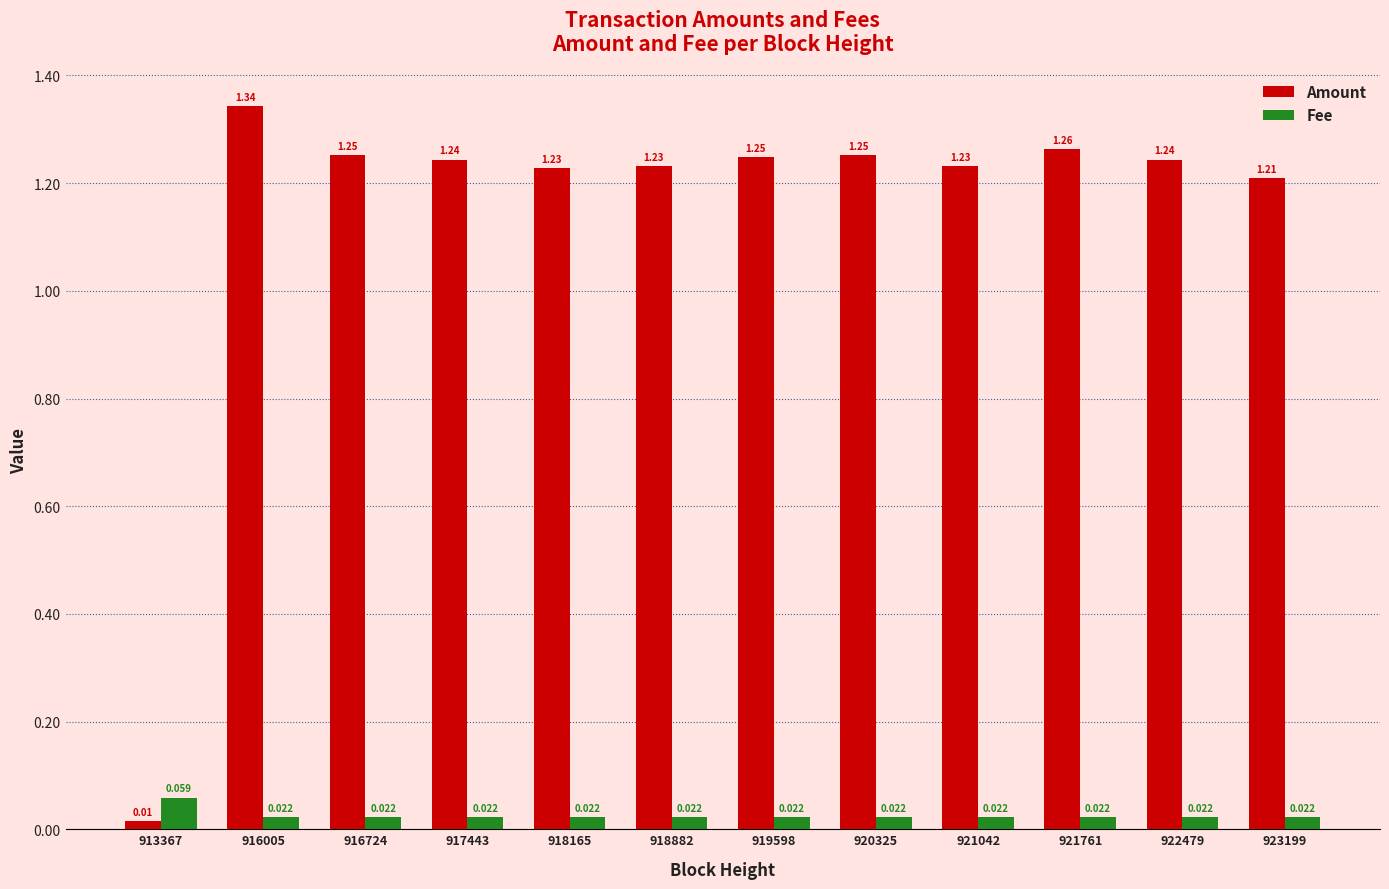

Which series has the widest spread of values?

Amount